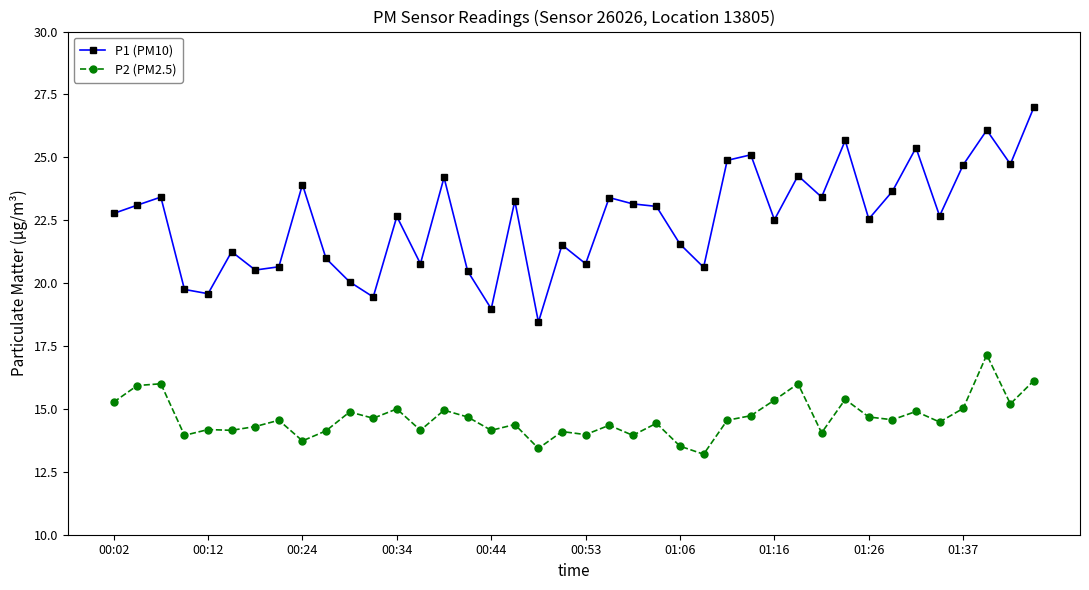

How many distinct data groups are displayed?

2